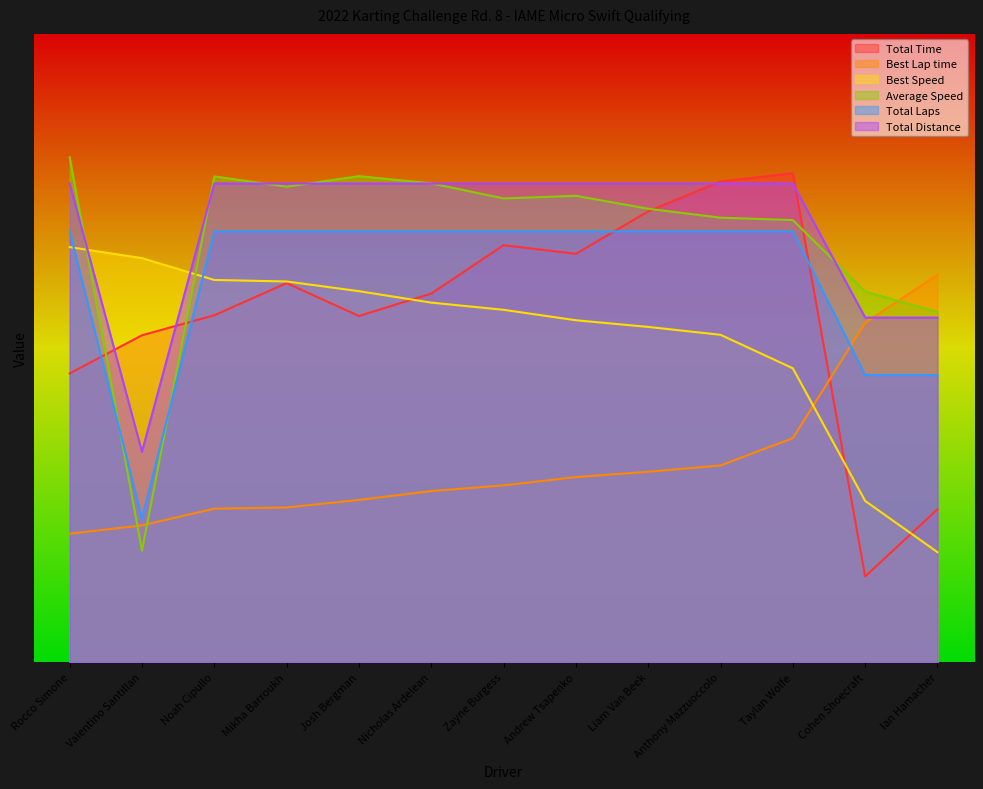

Is it true that Average Speed equals 350.8 at Andrew Tsapenko?

False